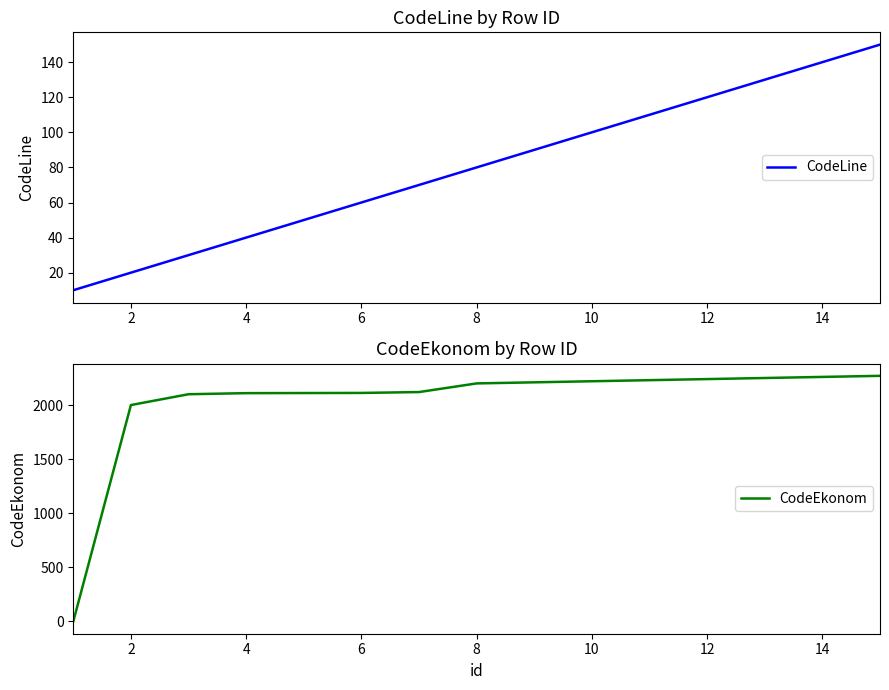

List the series in order of their overall mean, highest first.

CodeEkonom, CodeLine